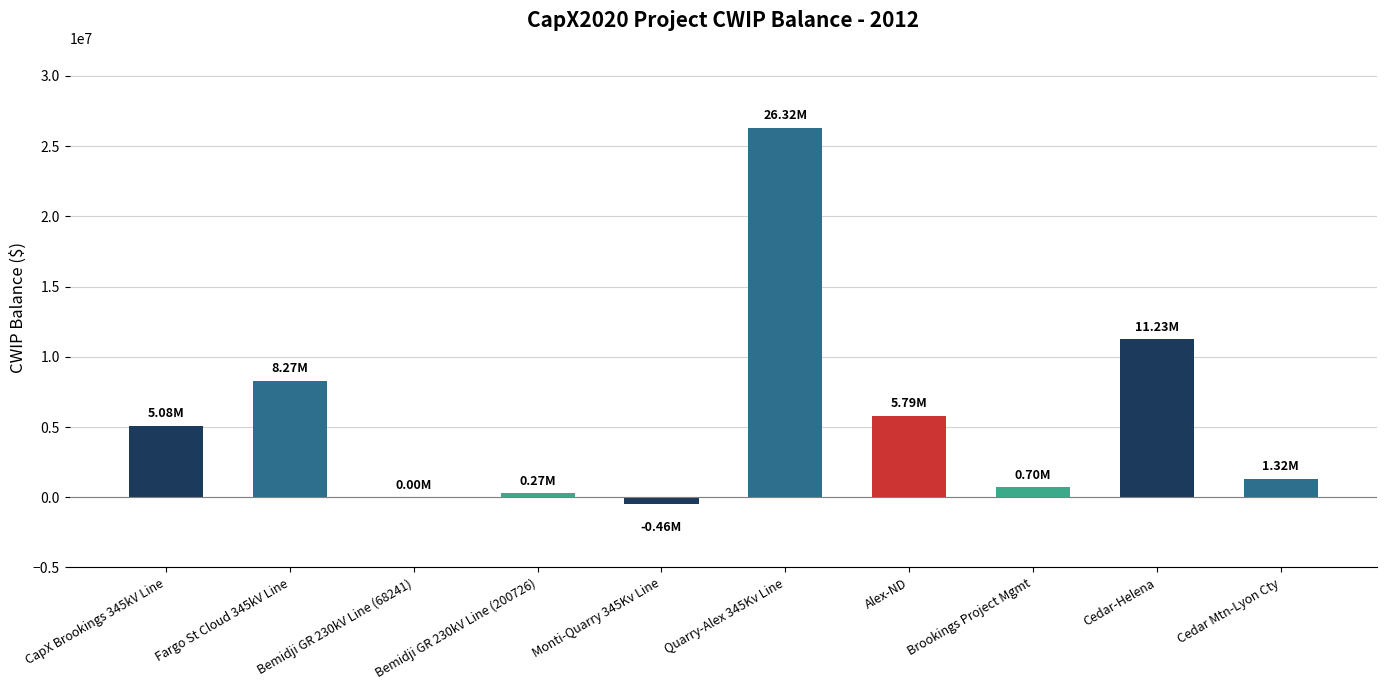

Count the number of categories in the chart.

10